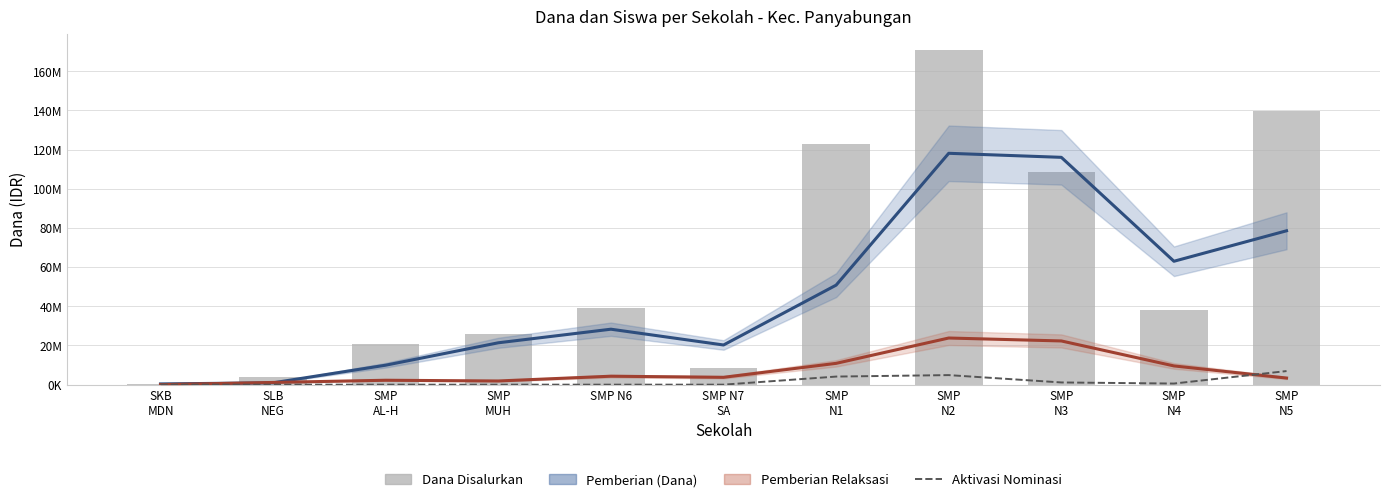

What is the sum of the Aktivasi Nominasi (Dana) values at SLB
NEG and SMP
N2?

4875000